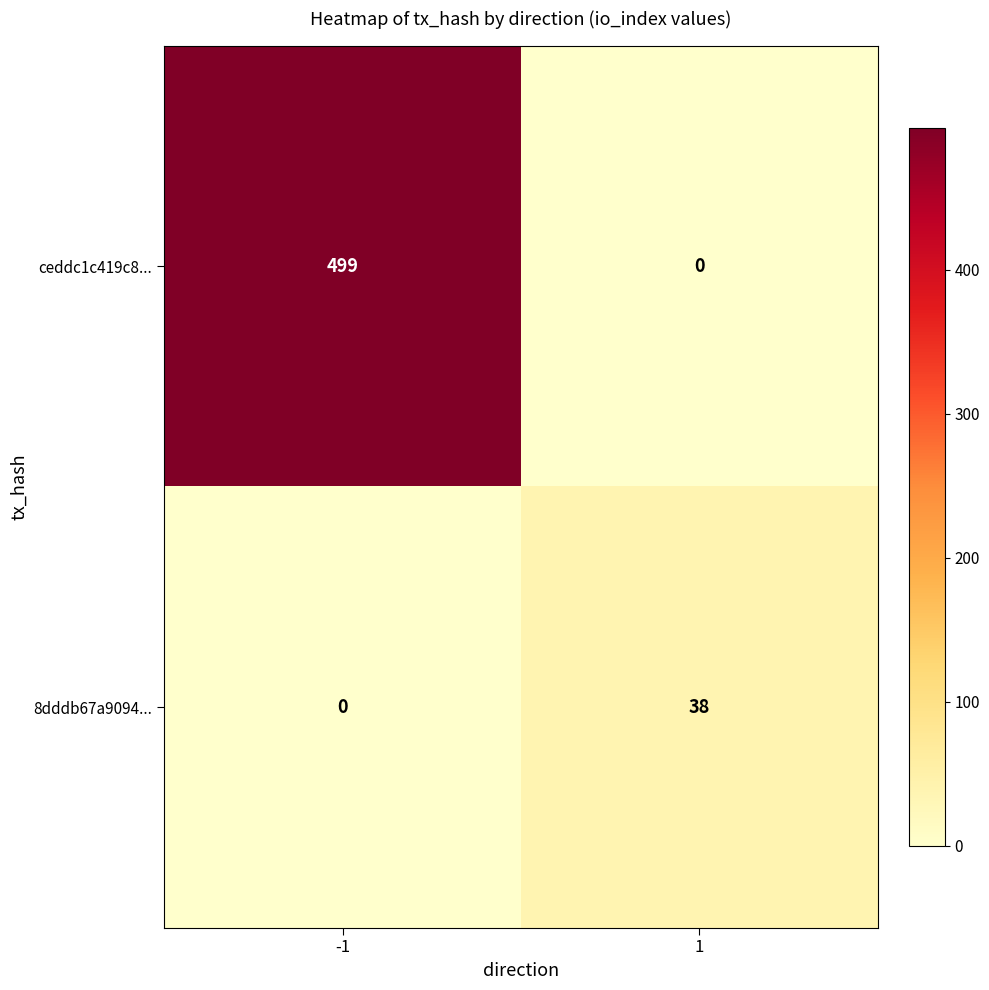

At which category is the sum across all series the highest?

-1